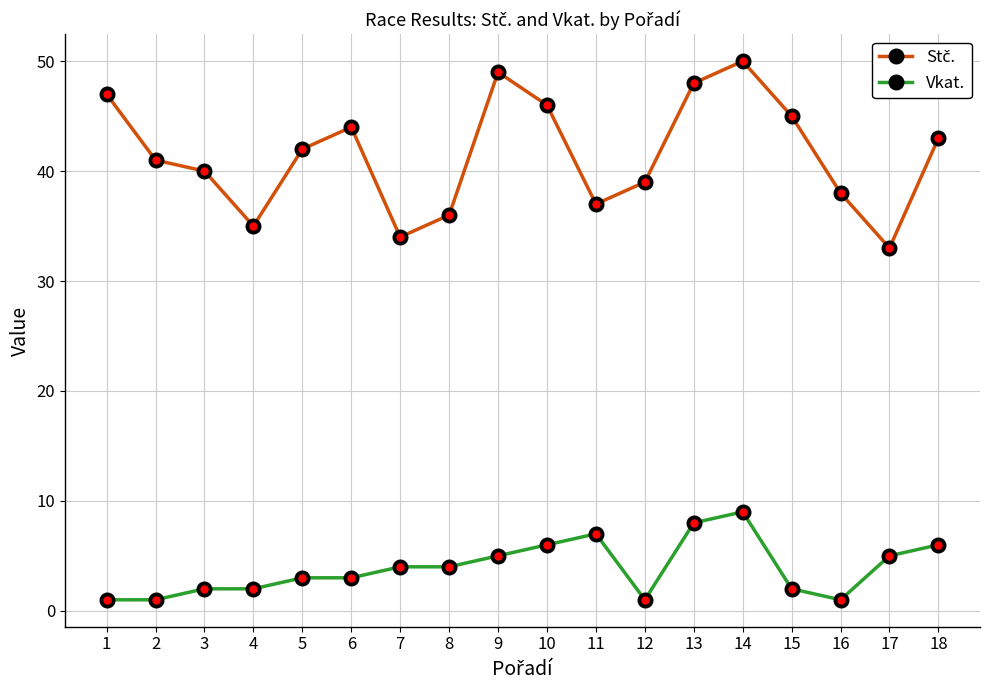

Does the chart have visible grid lines?

Yes